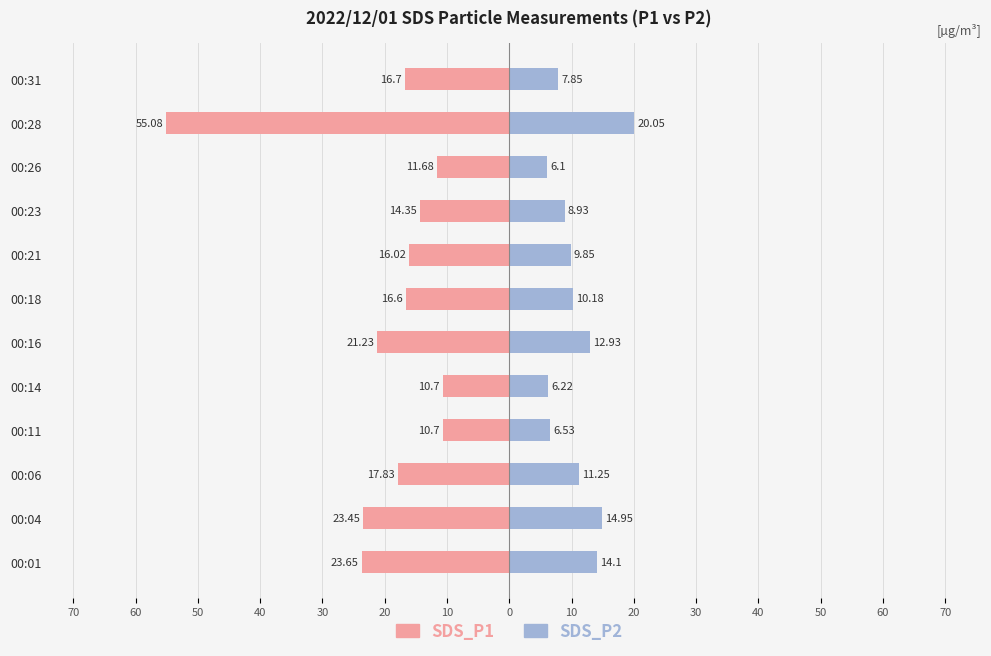

What is the spread (max minus min) of values at 00:18?

26.8